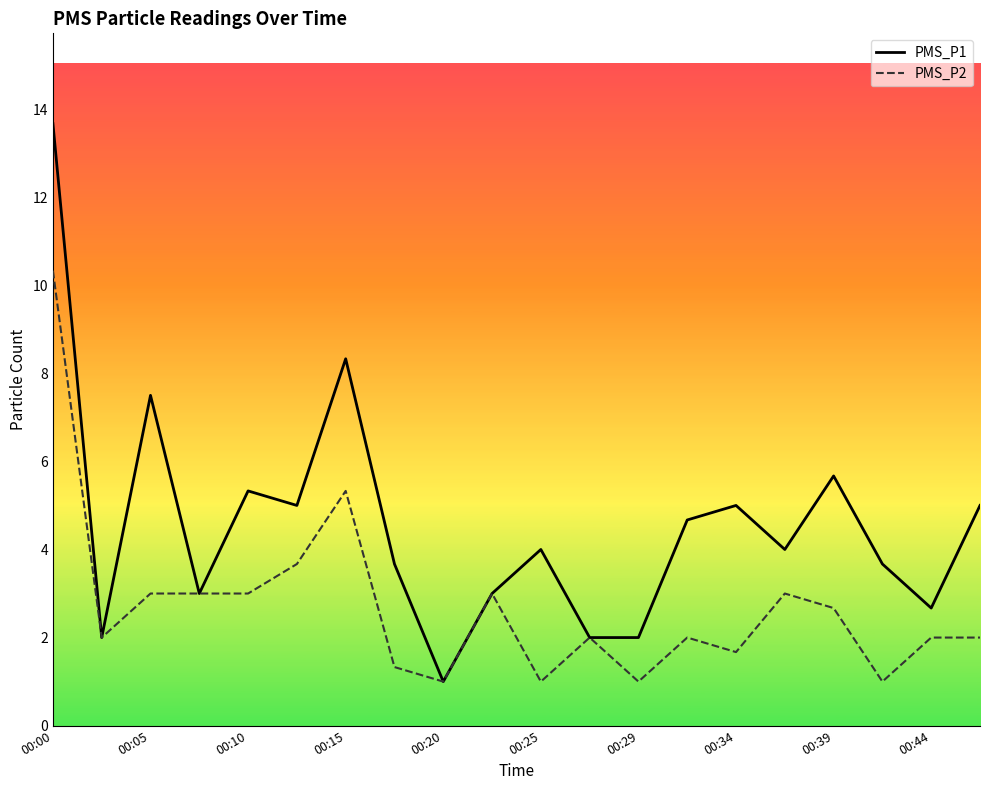

True or false: PMS_P2 has a value of 4.1 at 15.

False